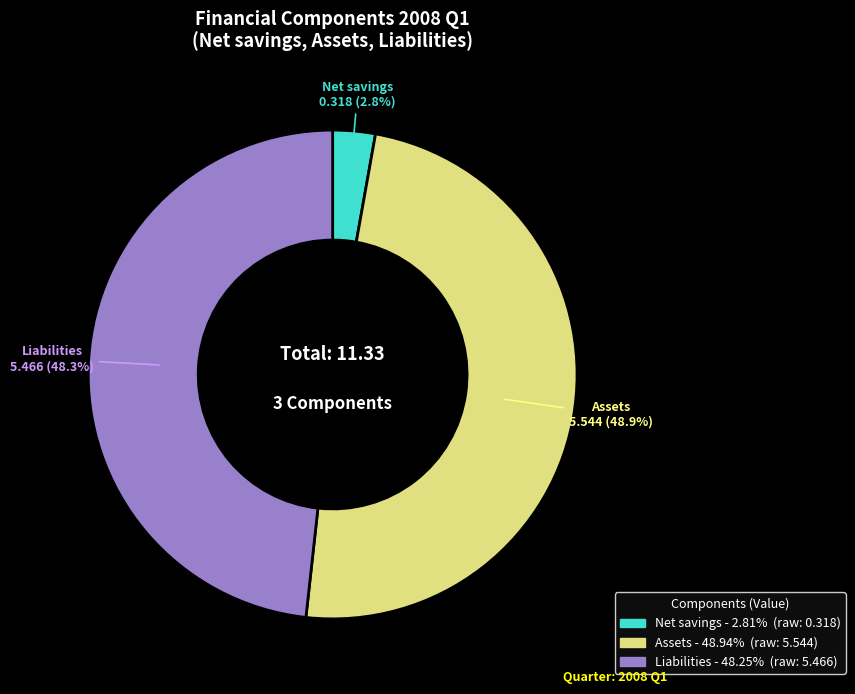

Combined, what portion of the pie is Net savings and Liabilities?

51.1%